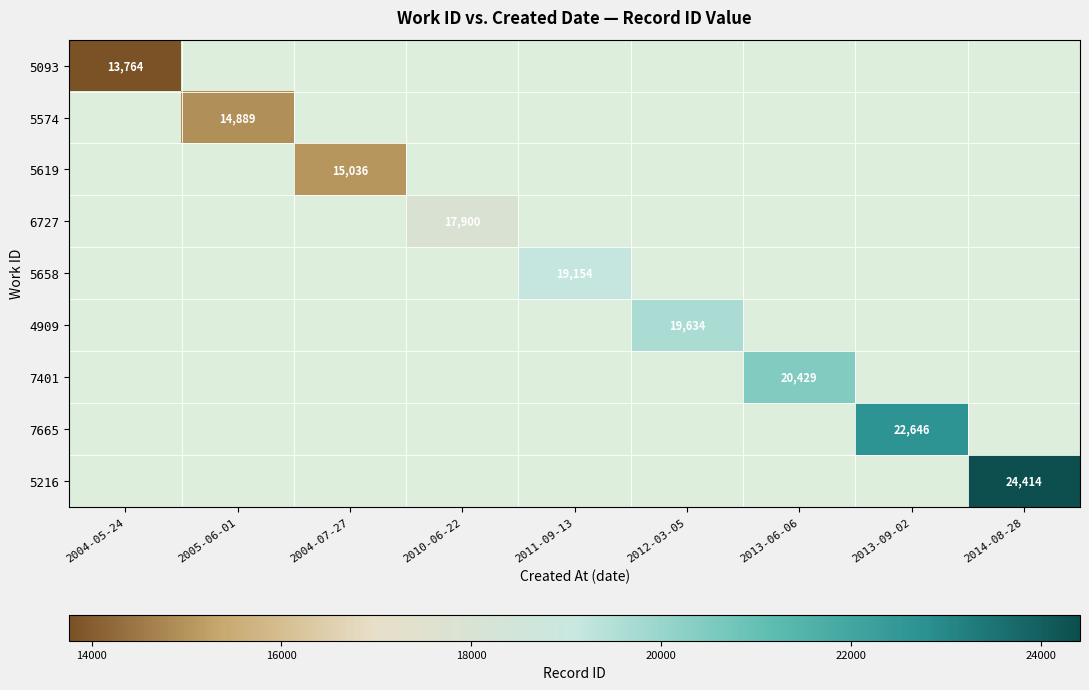

How many distinct data groups are displayed?

9